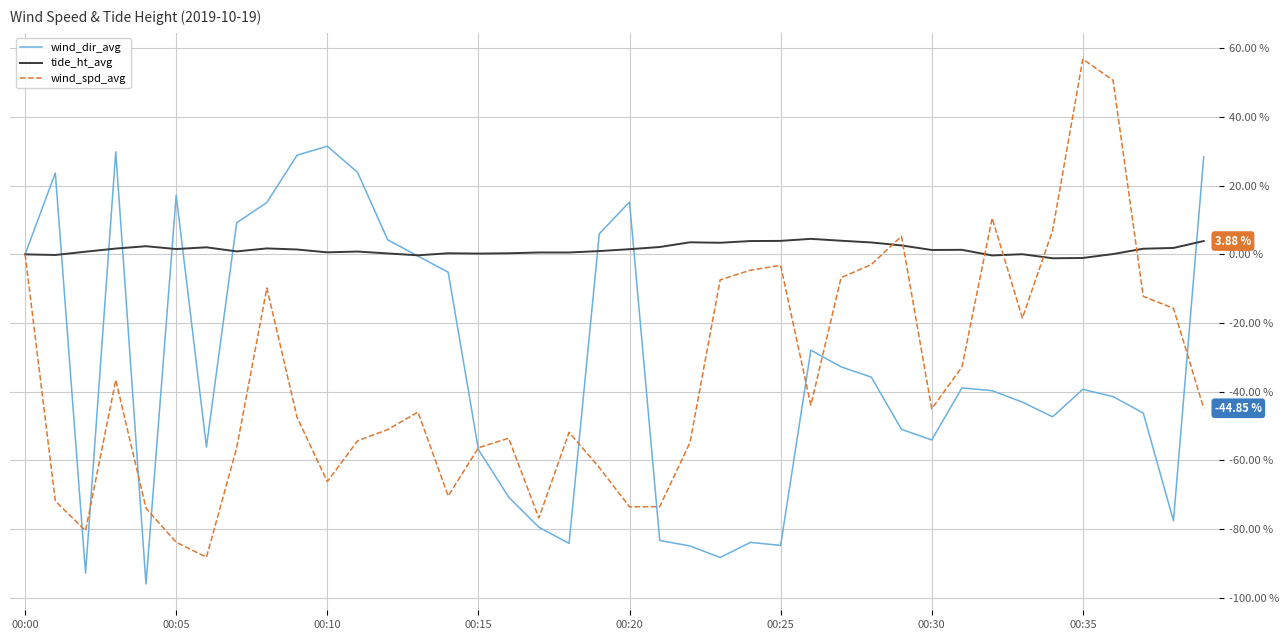

List the series in order of their peak value, highest first.

wind_spd_avg, wind_dir_avg, tide_ht_avg